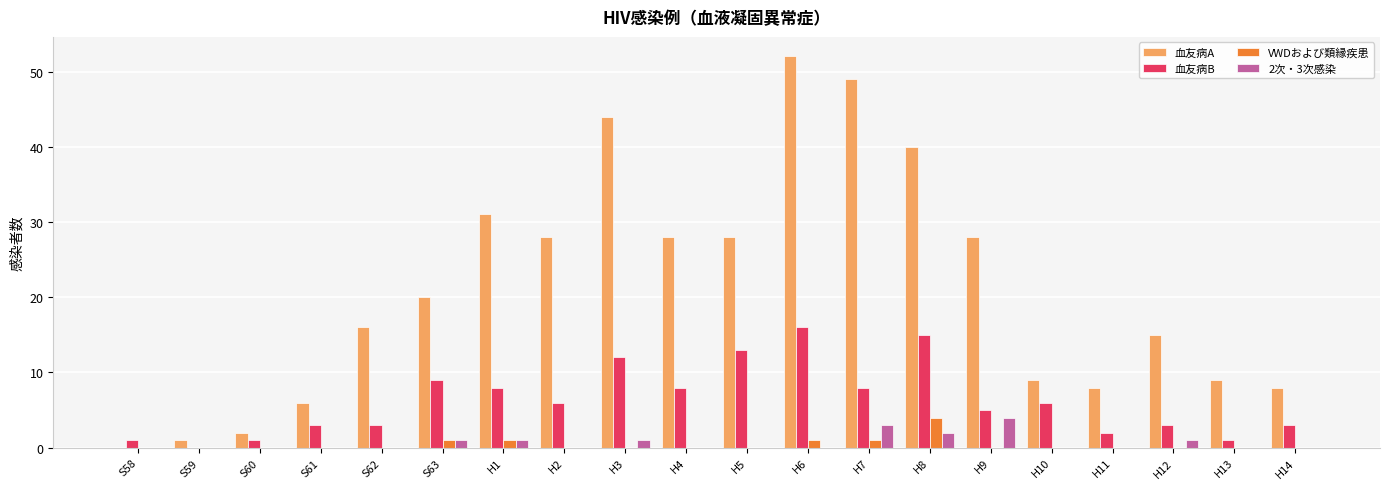

The 血友病A series shows 28 at H2. True or false?

True